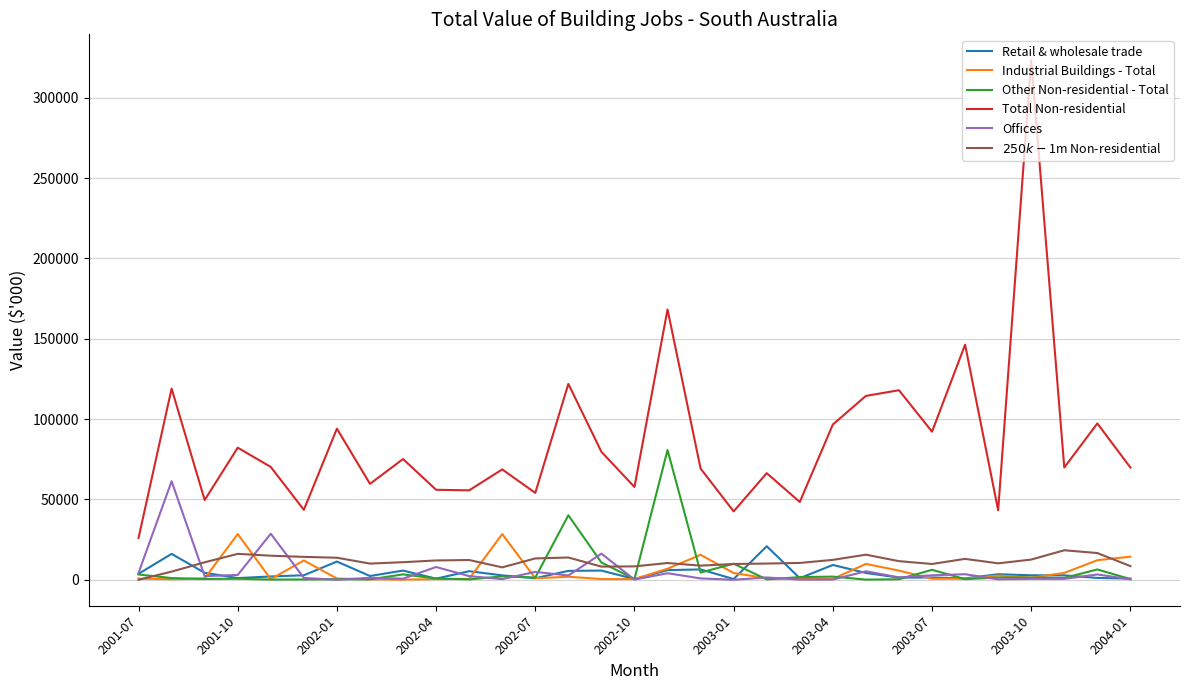

In Other Non-residential - Total, how many points are lower than both neighbors (excluding endpoints)?

11